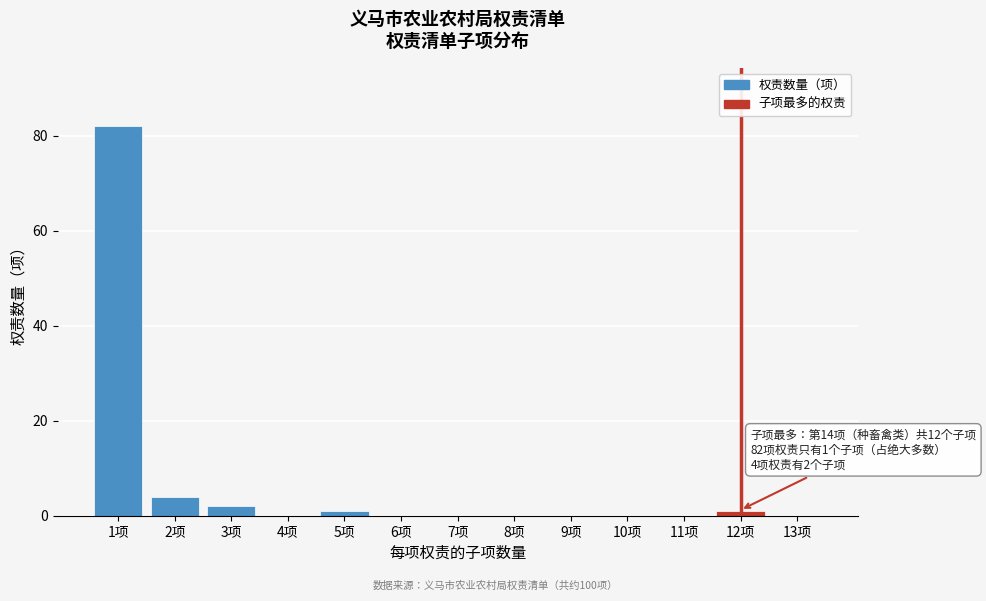

Reading right to left, transcribe all the data shown in this chart.

13项=0	12项=1	11项=0	10项=0	9项=0	8项=0	7项=0	6项=0	5项=1	4项=0	3项=2	2项=4	1项=82